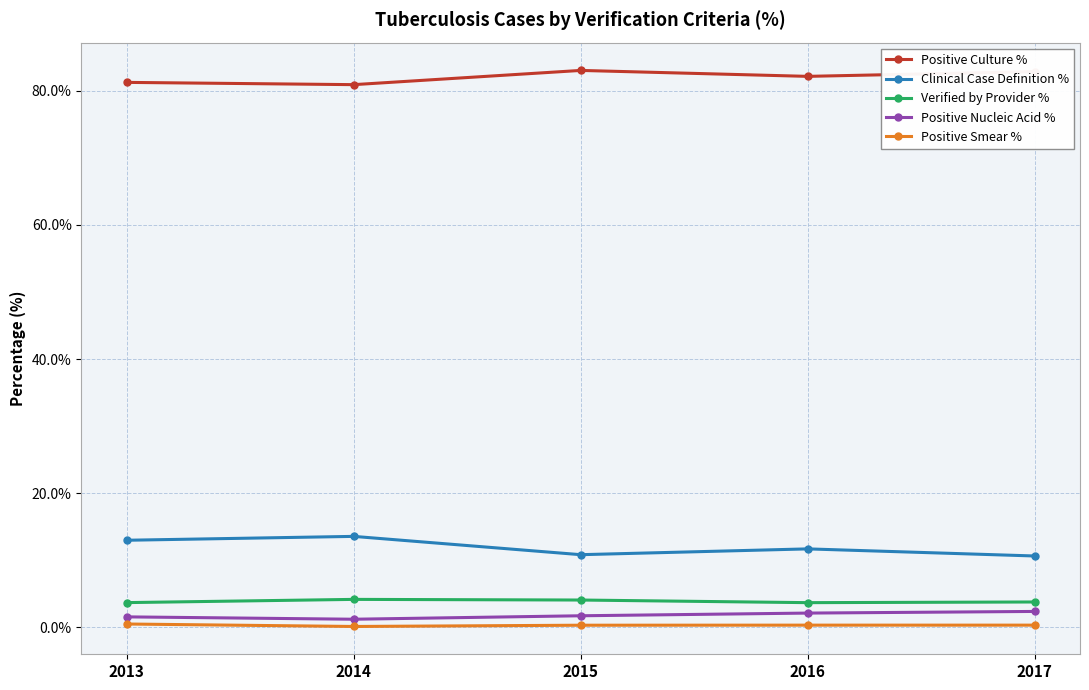

Does the chart display data point markers on the line(s)?

Yes